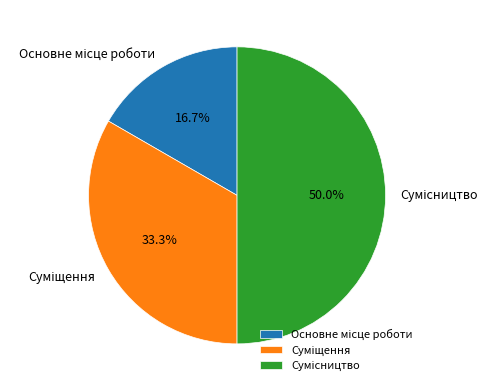

Rank the categories by value from lowest to highest.

Основне місце роботи, Суміщення, Сумісництво